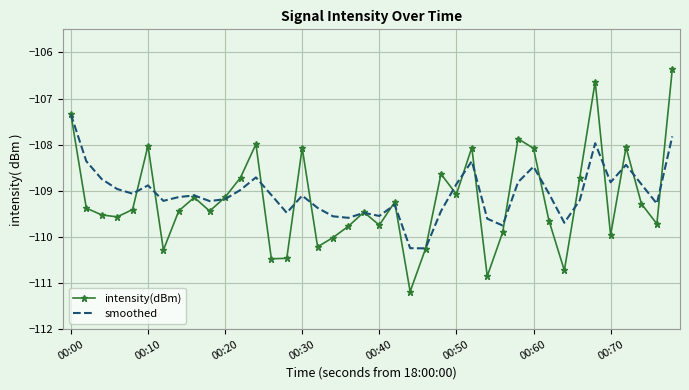

Rank the series by their average value, from lowest to highest.

intensity(dBm), smoothed